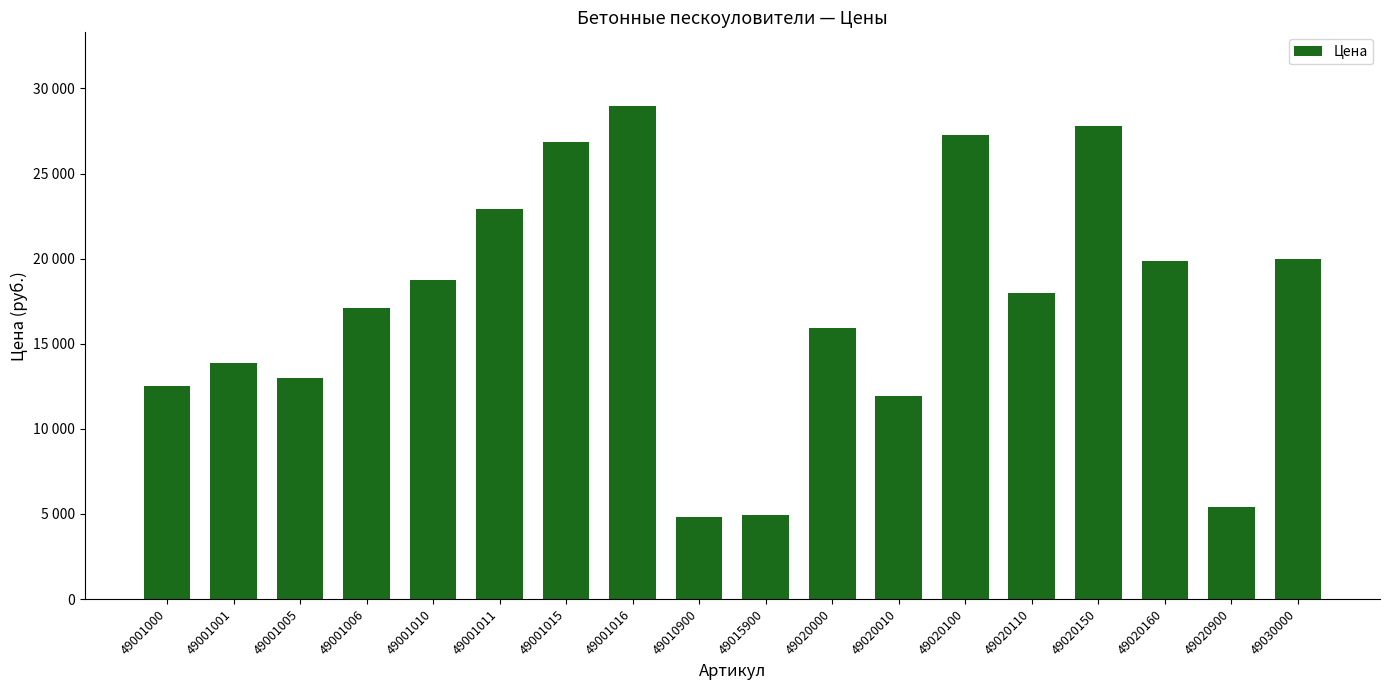

What is the change in value from 49015900 to 49020160?

+14928